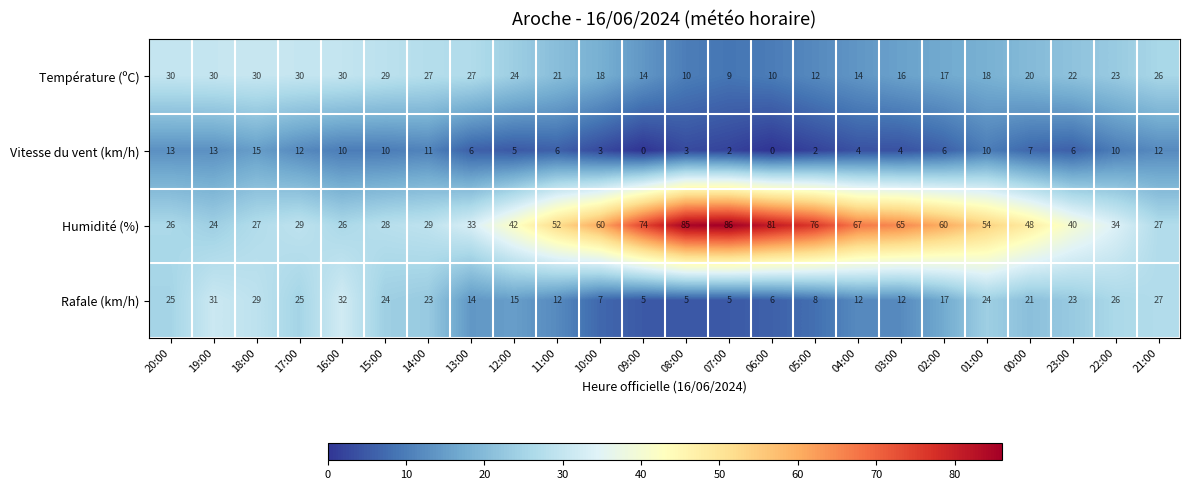

Count the number of data series in this chart.

4